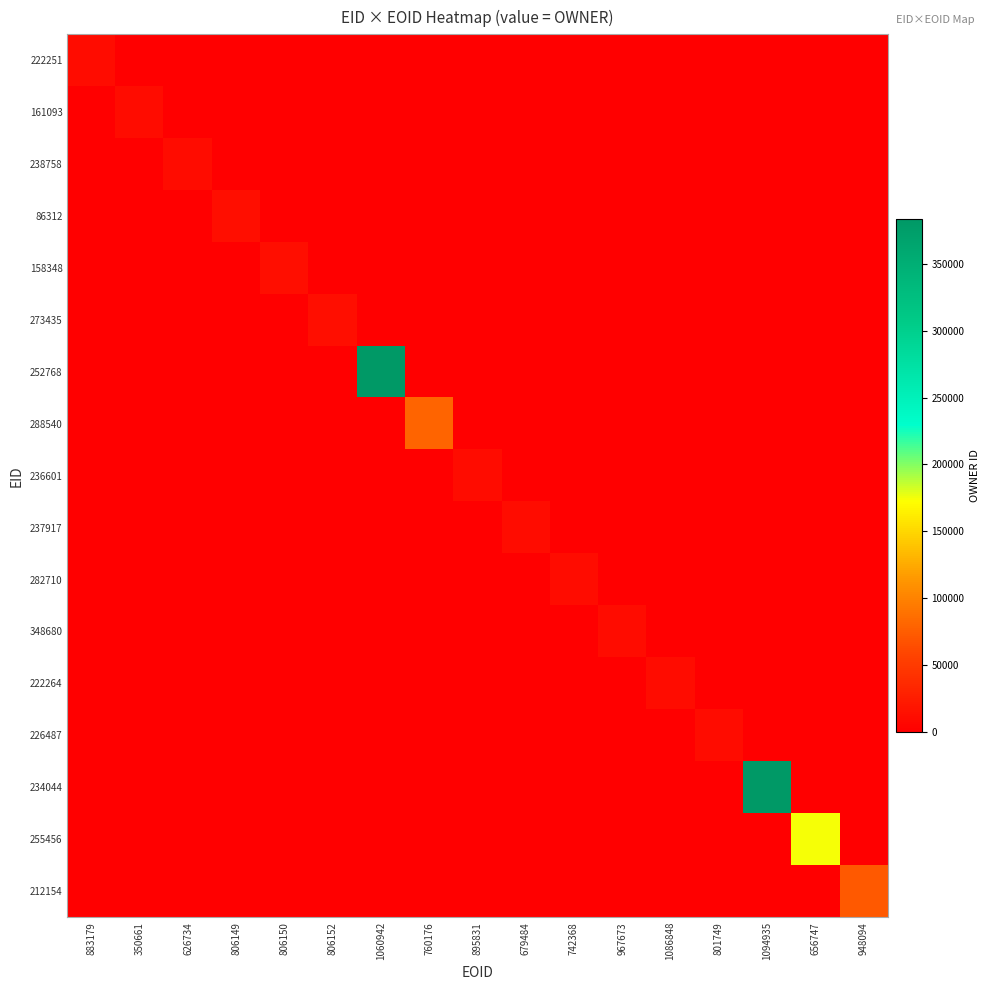

Which series has the widest spread of values?

252768